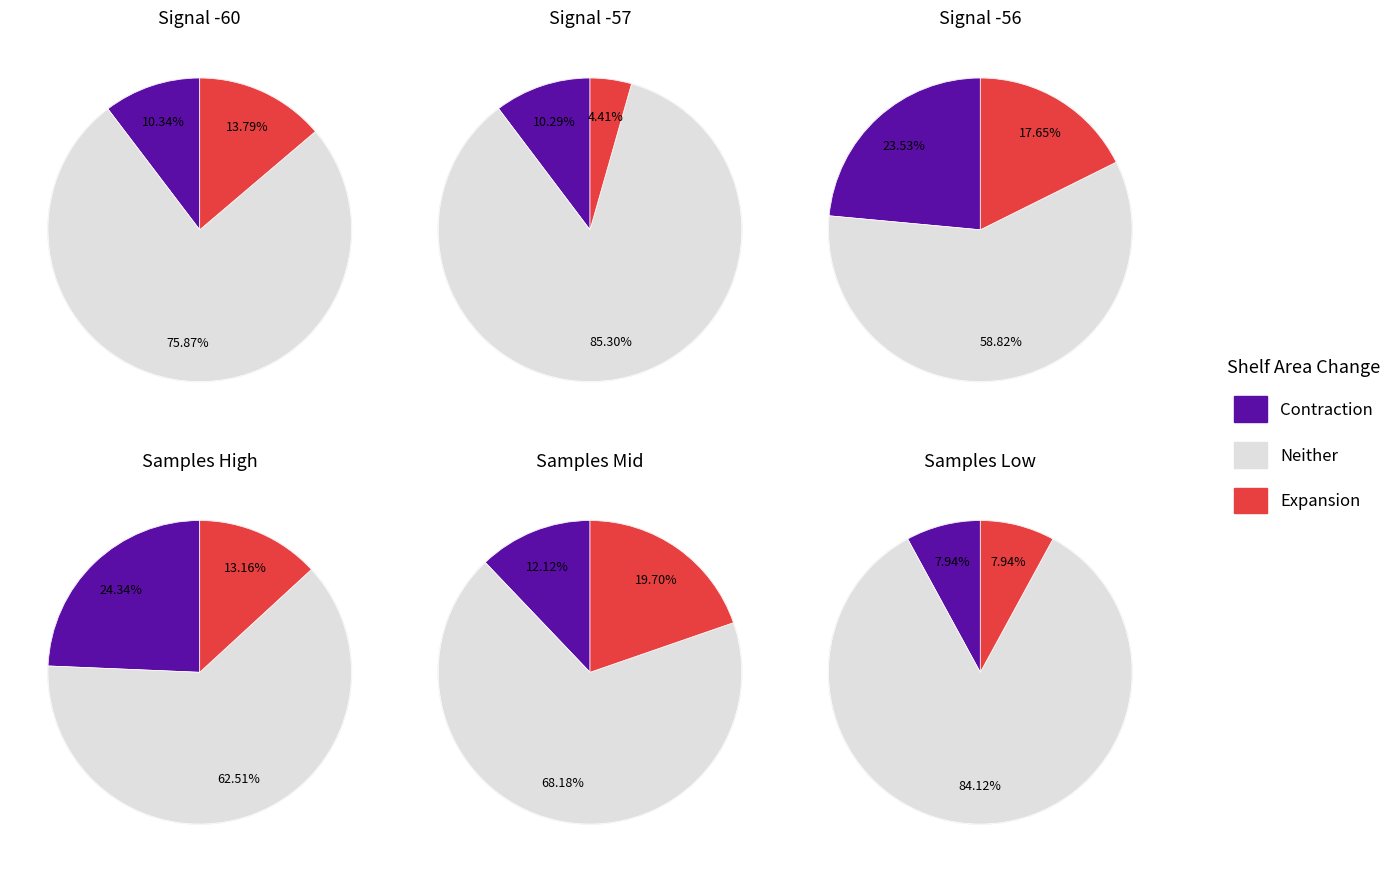

The 6 slice represents 11% of the pie. True or false?

False